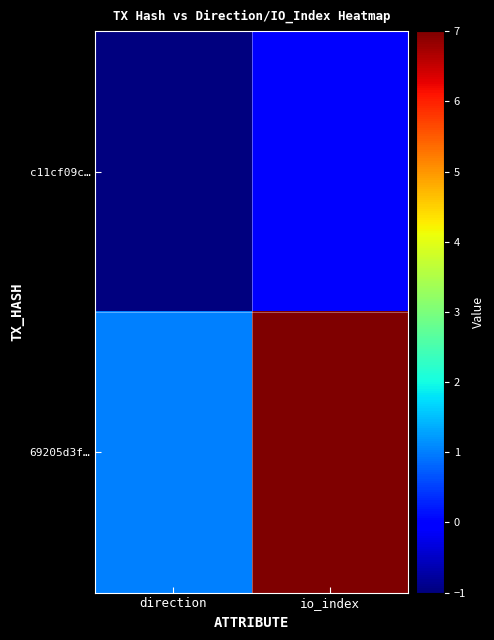

Reading left to right, transcribe all the data shown in this chart.

c11cf09c…: direction=-1	io_index=0
69205d3f…: direction=1	io_index=7